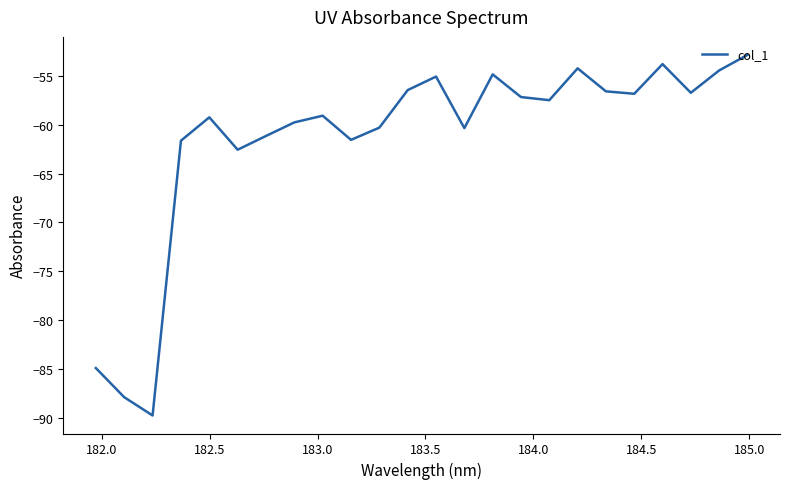

What is the minimum value shown in the chart?

-89.7